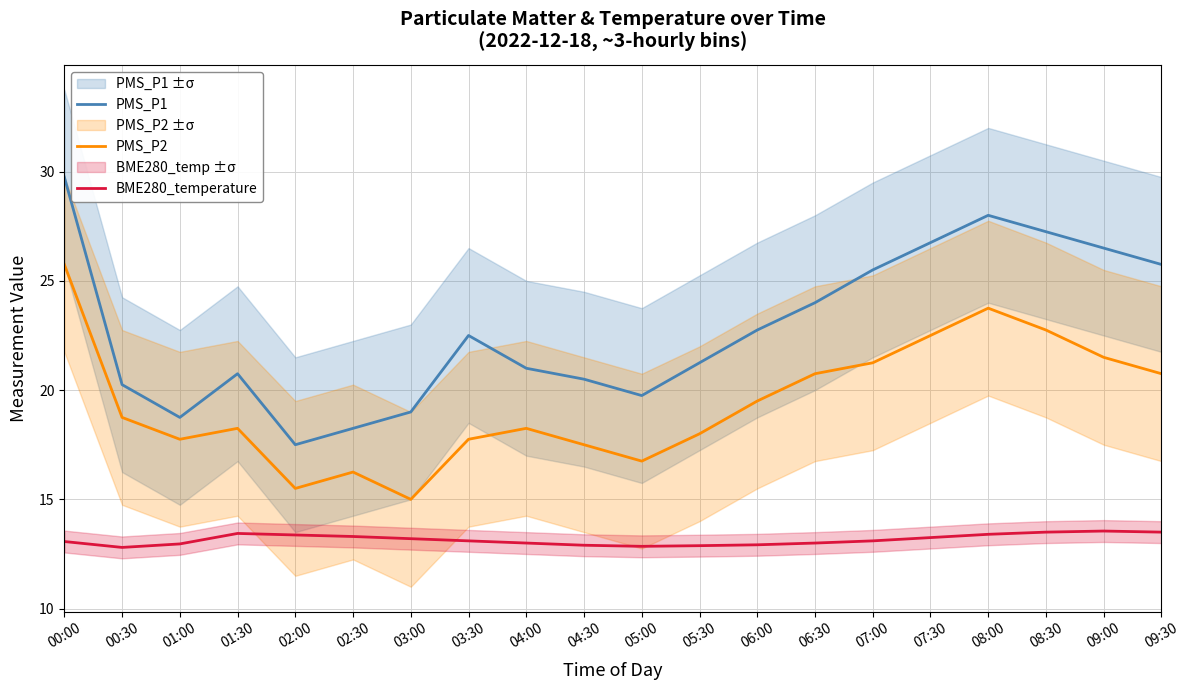

Is this an area chart (filled region under the line)?

No